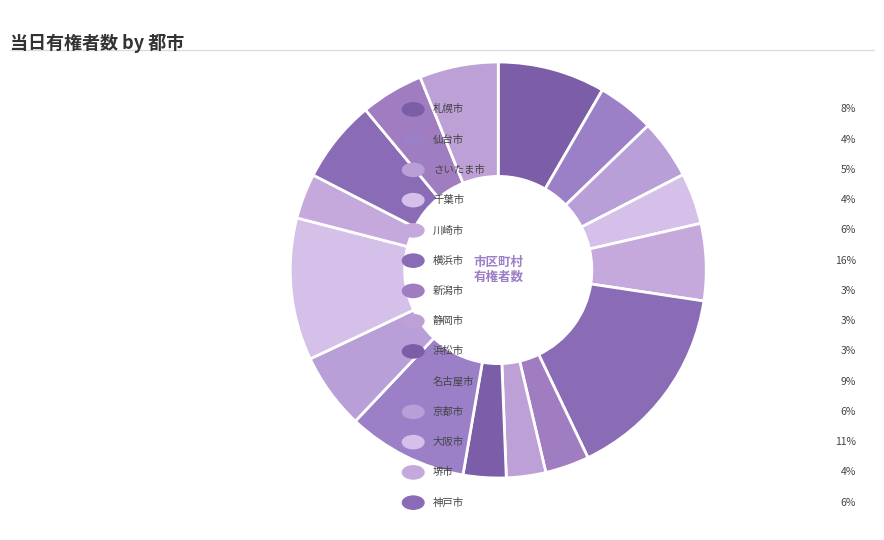

How many slices are in this pie chart?

16